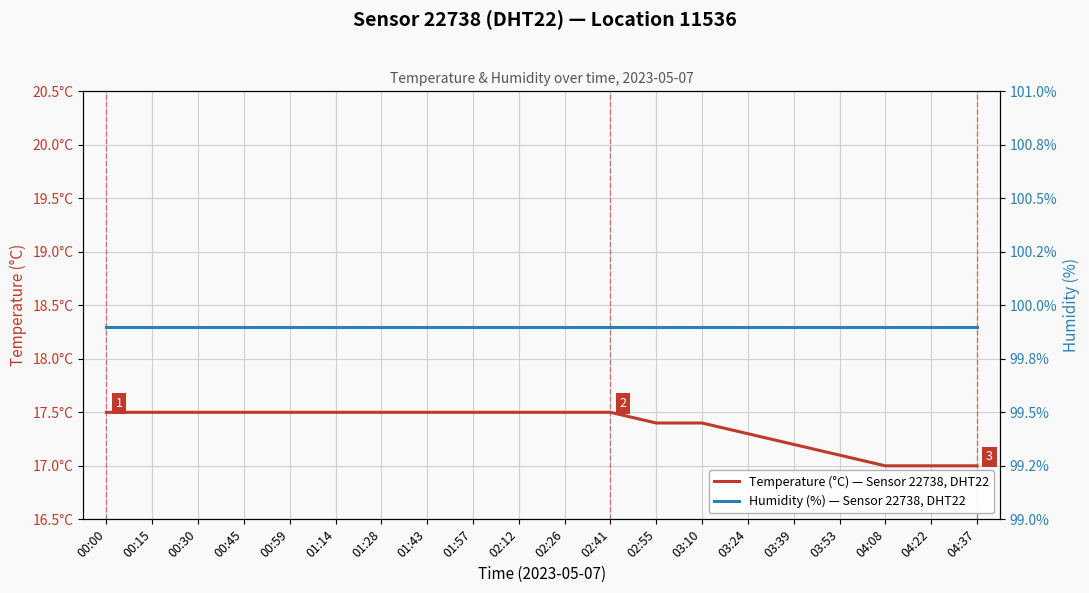

Which series has the largest total across all categories?

Humidity (%) — Sensor 22738, DHT22